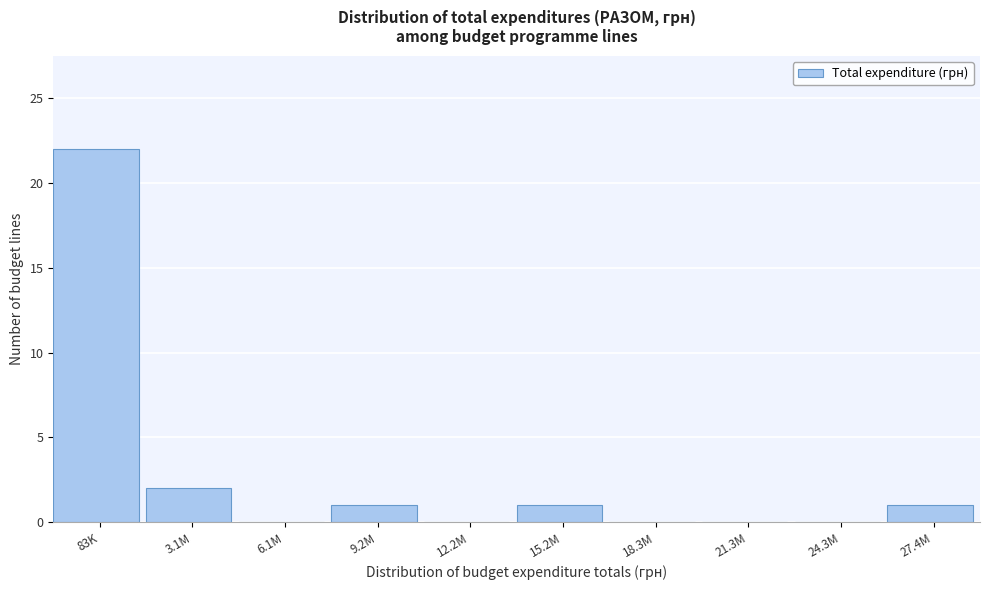

Reading left to right, transcribe all the data shown in this chart.

83K=22	3.1M=2	6.1M=0	9.2M=1	12.2M=0	15.2M=1	18.3M=0	21.3M=0	24.3M=0	27.4M=1